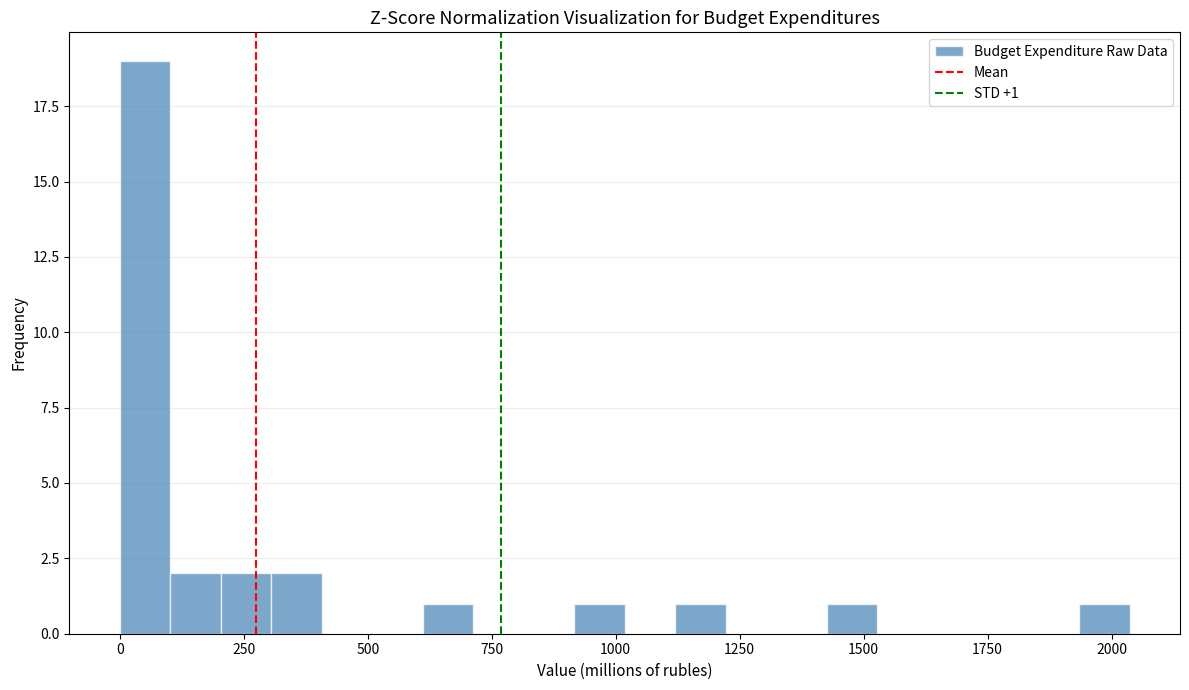

Around what value on the x-axis is the tallest bar? Give the approximate position of its centre, as read against the axis.

50